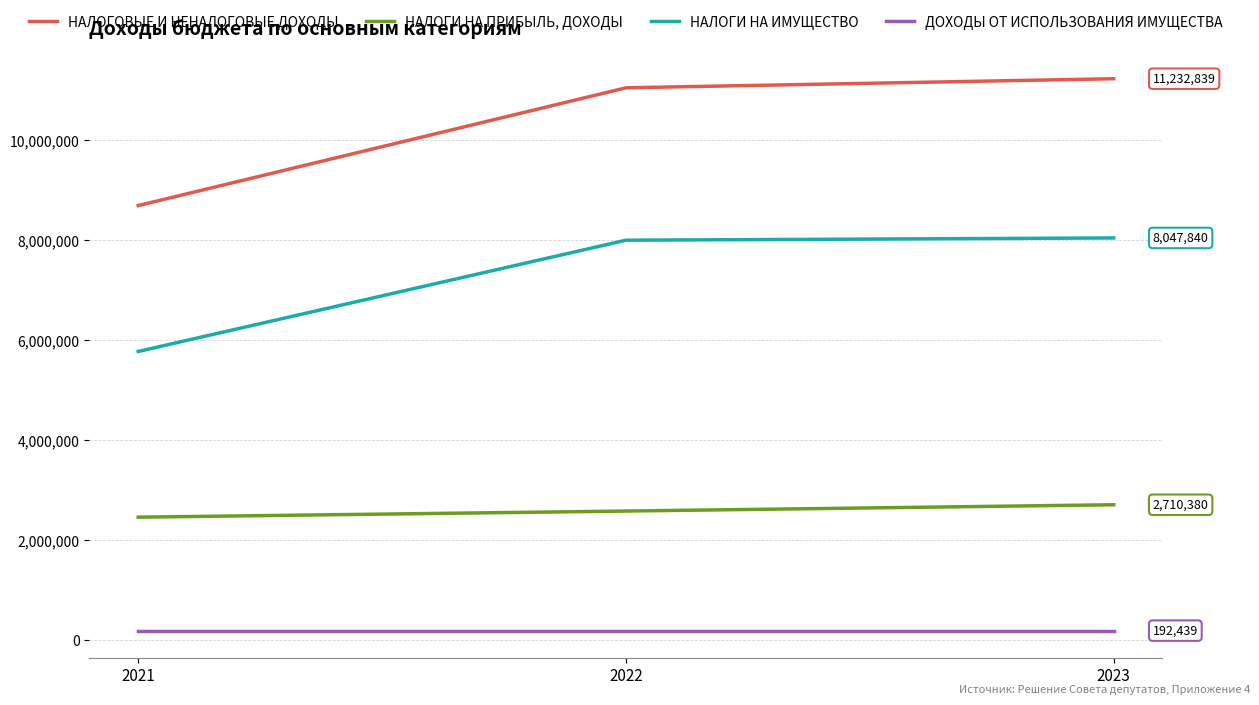

The value of НАЛОГОВЫЕ И НЕНАЛОГОВЫЕ ДОХОДЫ at 2022 is 4236619. True or false?

False